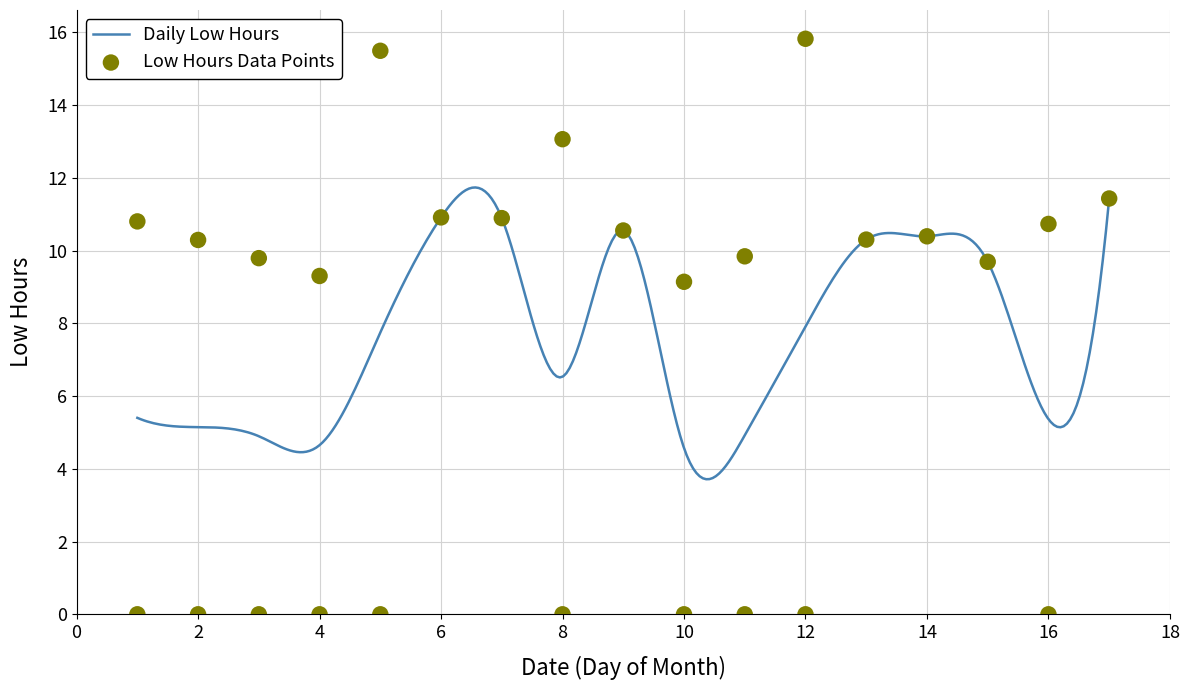

Which has a higher value, 11 or 4?

4